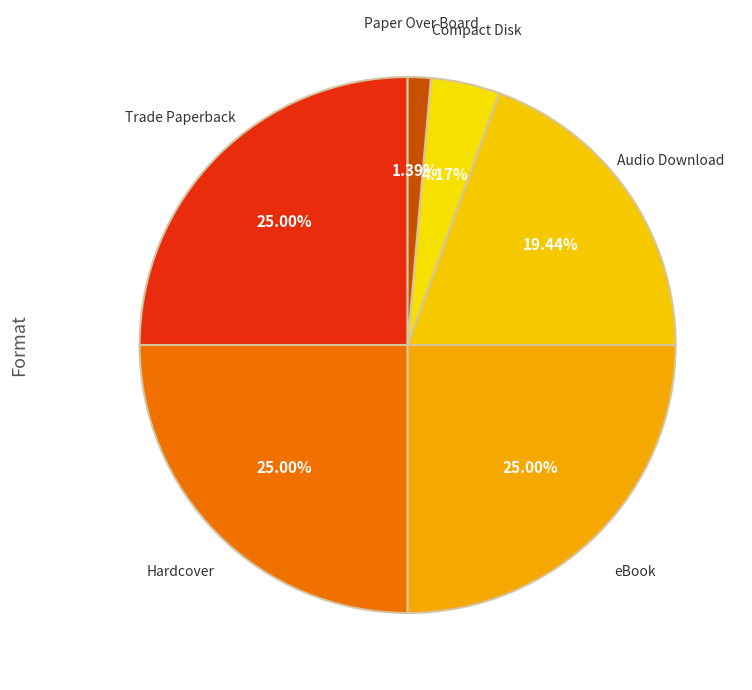

How many slices are in this pie chart?

6